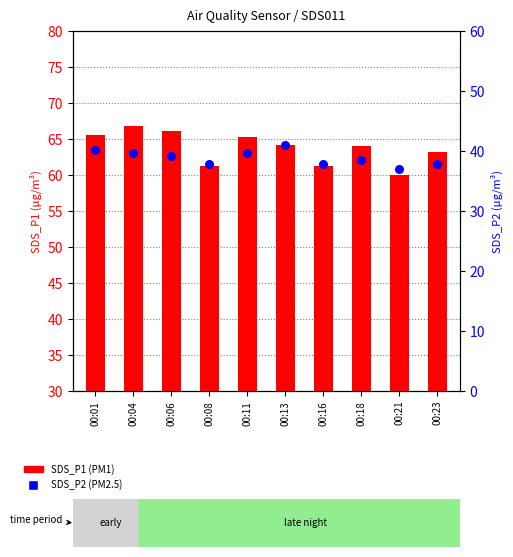

What are all the series names shown in the legend?

SDS_P1, SDS_P2